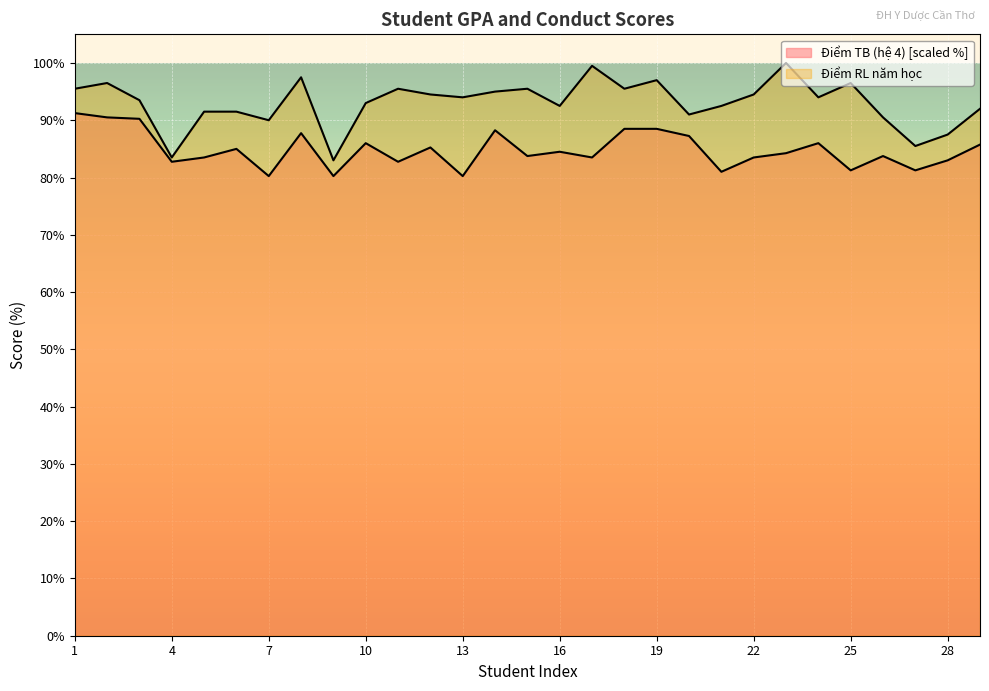

What value does the Khoa Y series have at 19?

88.5